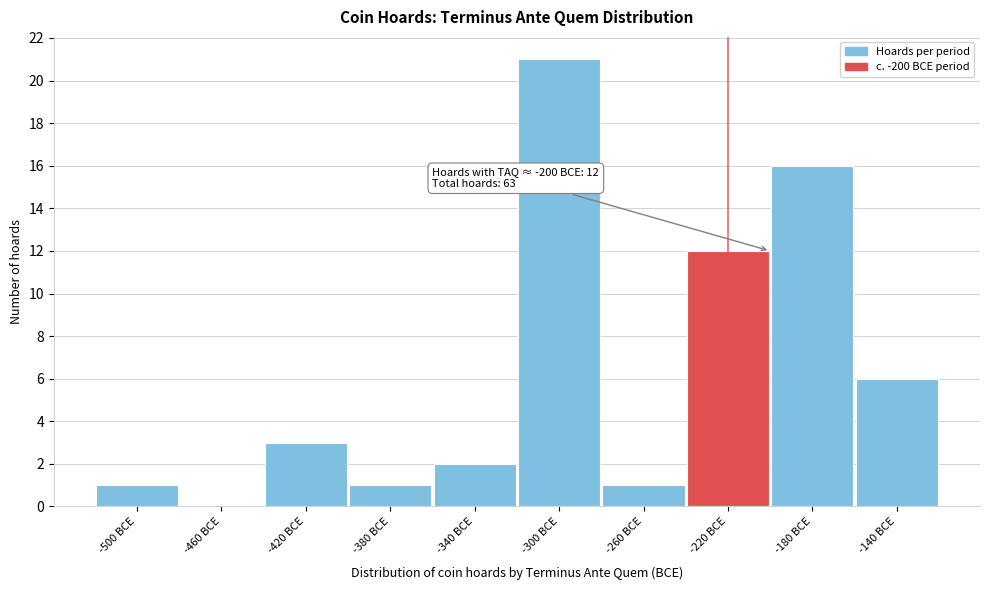

Reading left to right, list all the values displayed in this chart.

-500 BCE=1	-460 BCE=0	-420 BCE=3	-380 BCE=1	-340 BCE=2	-300 BCE=21	-260 BCE=1	-220 BCE=12	-180 BCE=16	-140 BCE=6